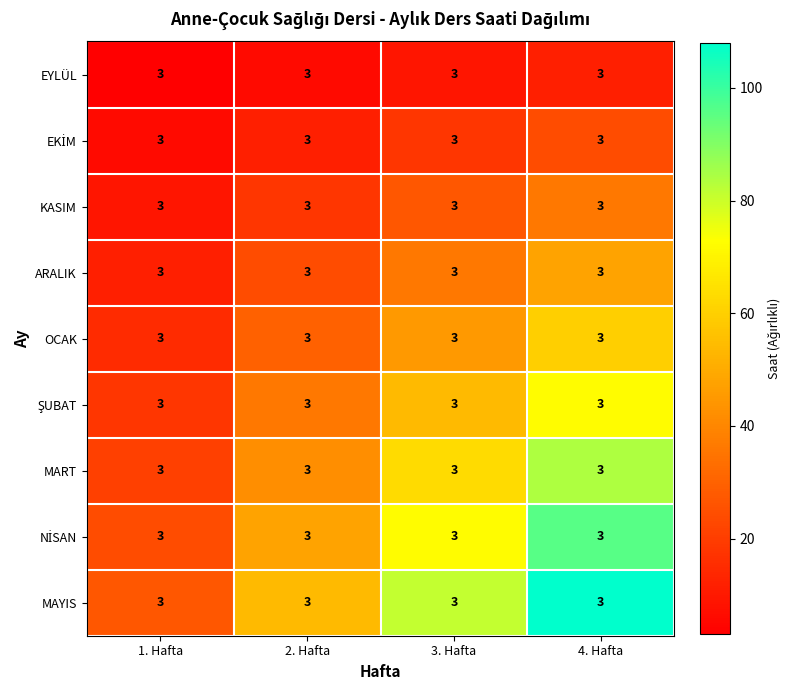

Which series has the largest total across all categories?

MAYIS